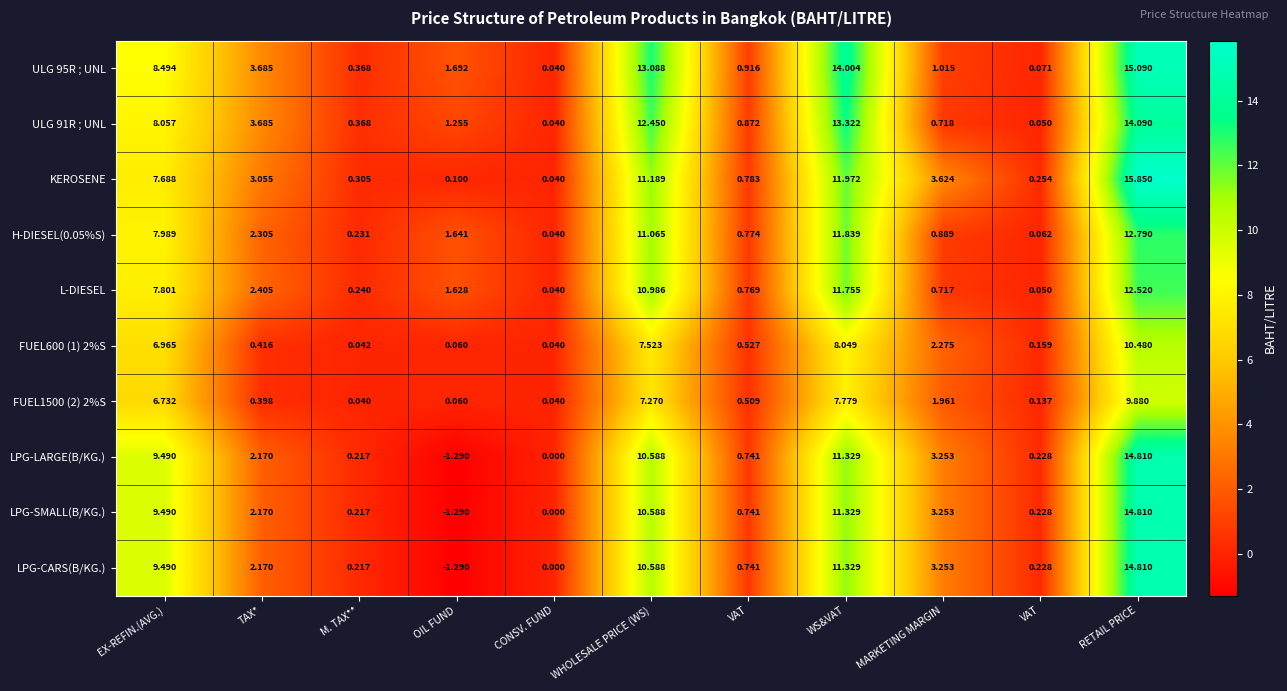

Count the number of categories in the chart.

11